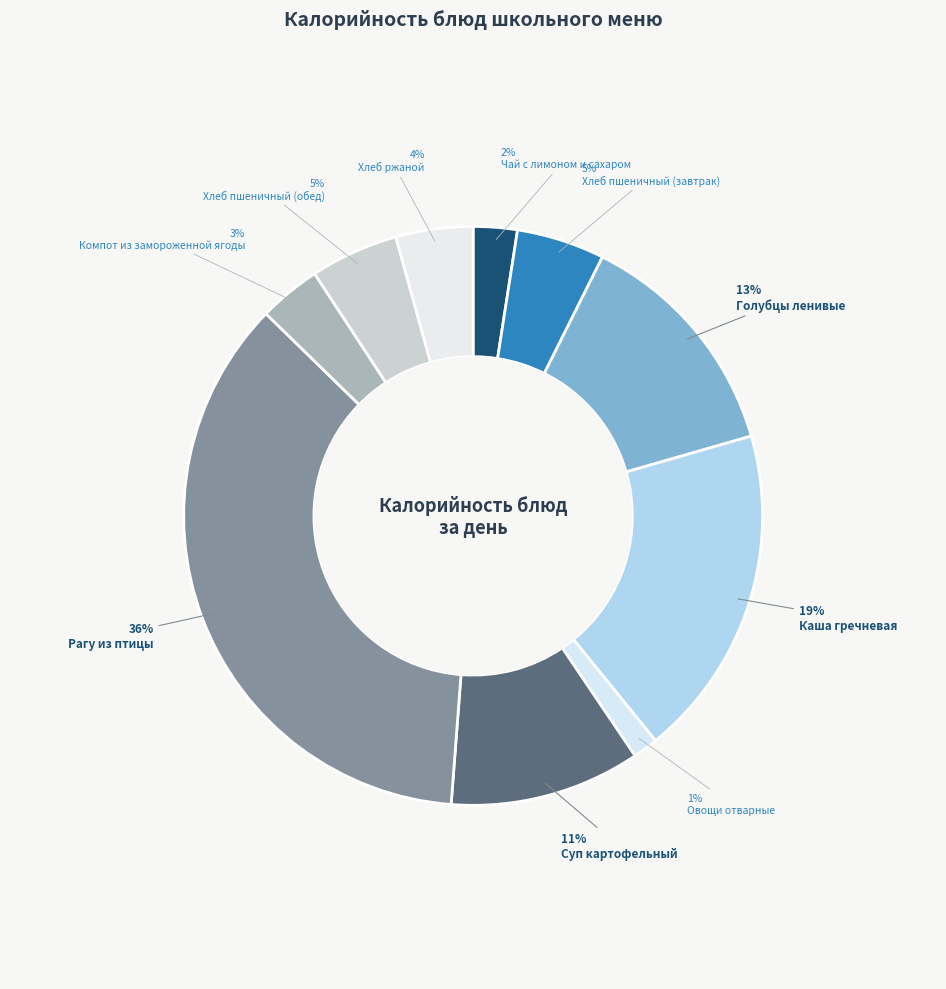

What is the ratio of the value at Каша гречневая to the value at Рагу из птицы?

0.5